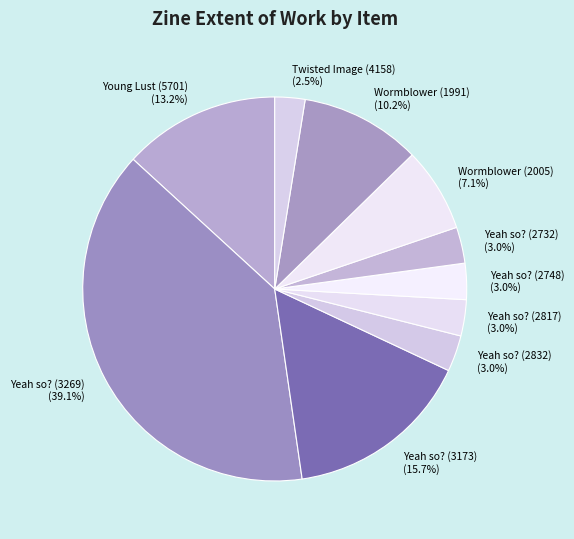

Does Yeah so? (2732) account for over 50% of the chart?

No